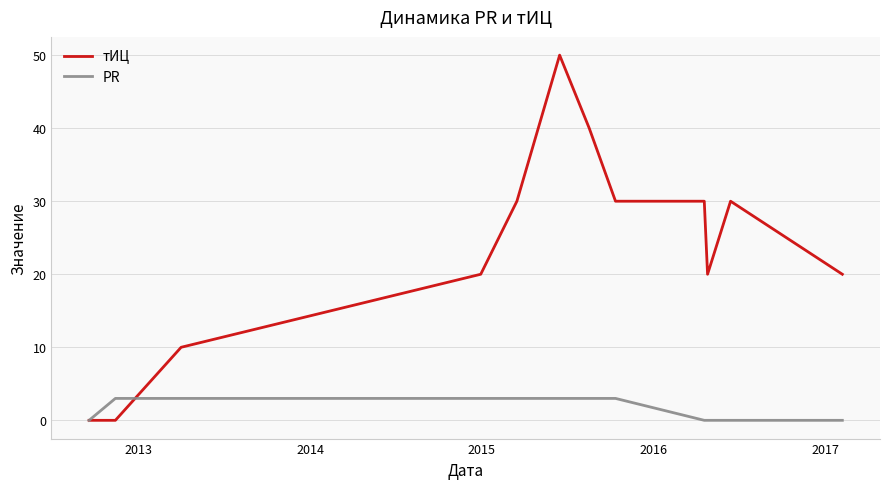

Which series has the largest total across all categories?

тИЦ